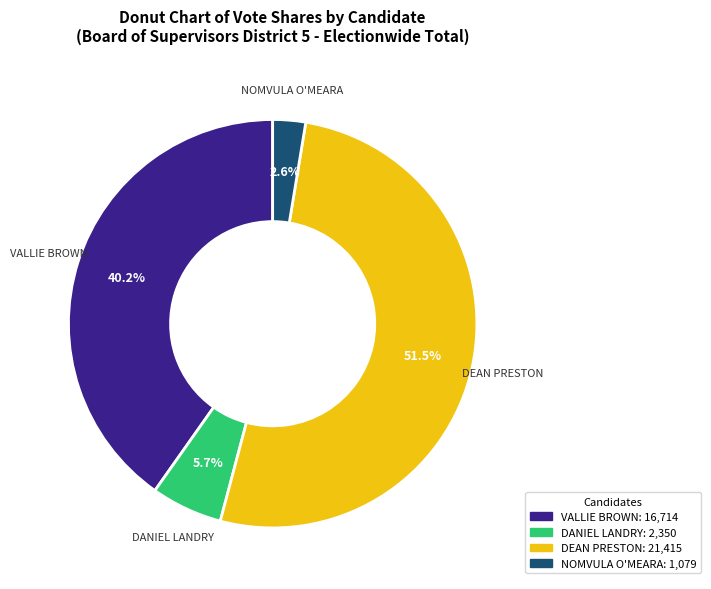

Which category has the smallest portion of the pie?

NOMVULA O'MEARA